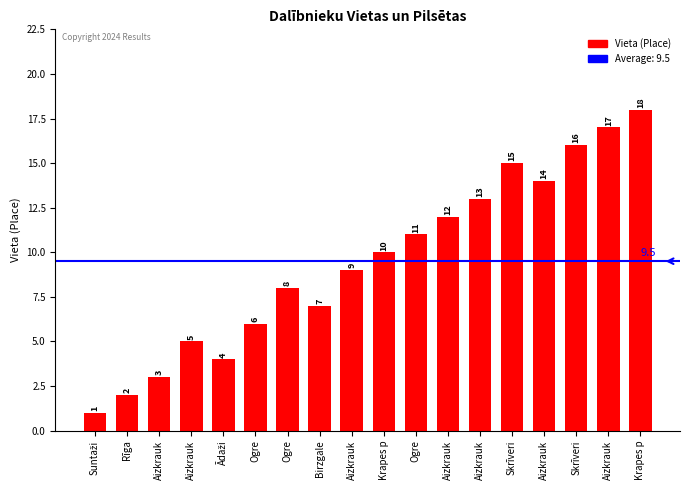

Where is the data nearest to the value 9?

Aizkrauk